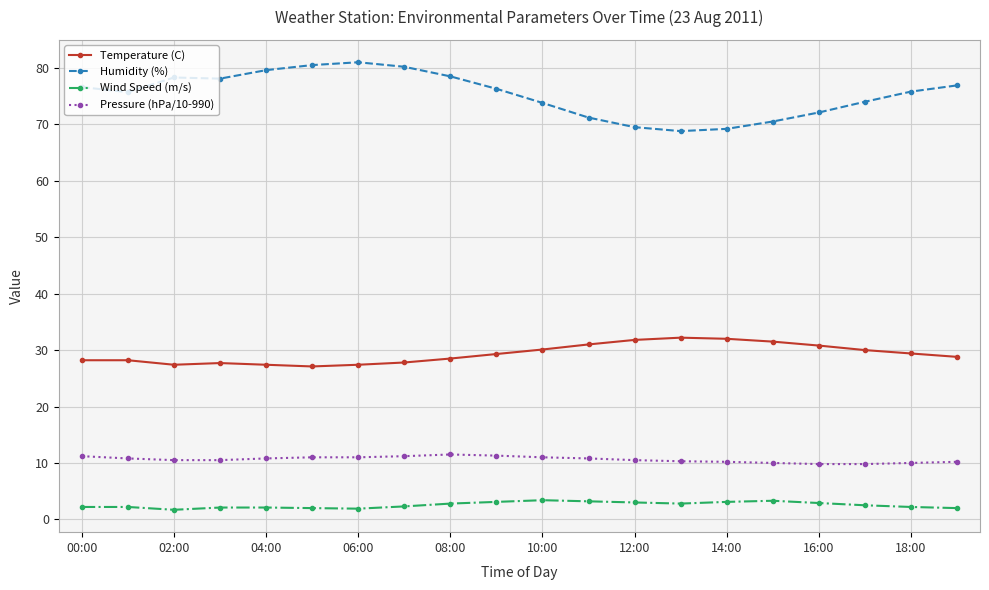

What is the maximum value for Pressure (hPa/10-990)?

11.5